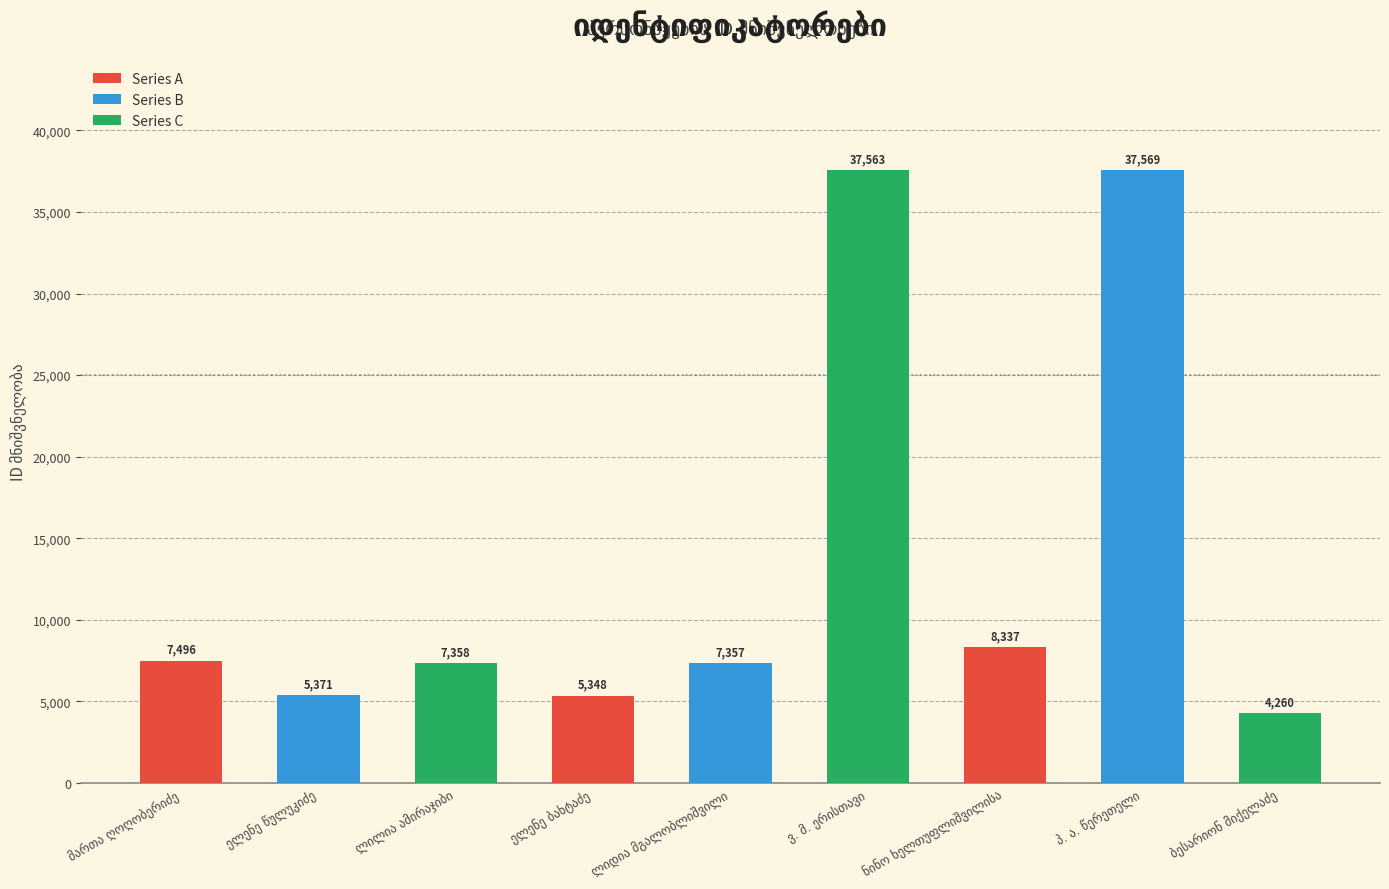

What is the sum of all values?

120659